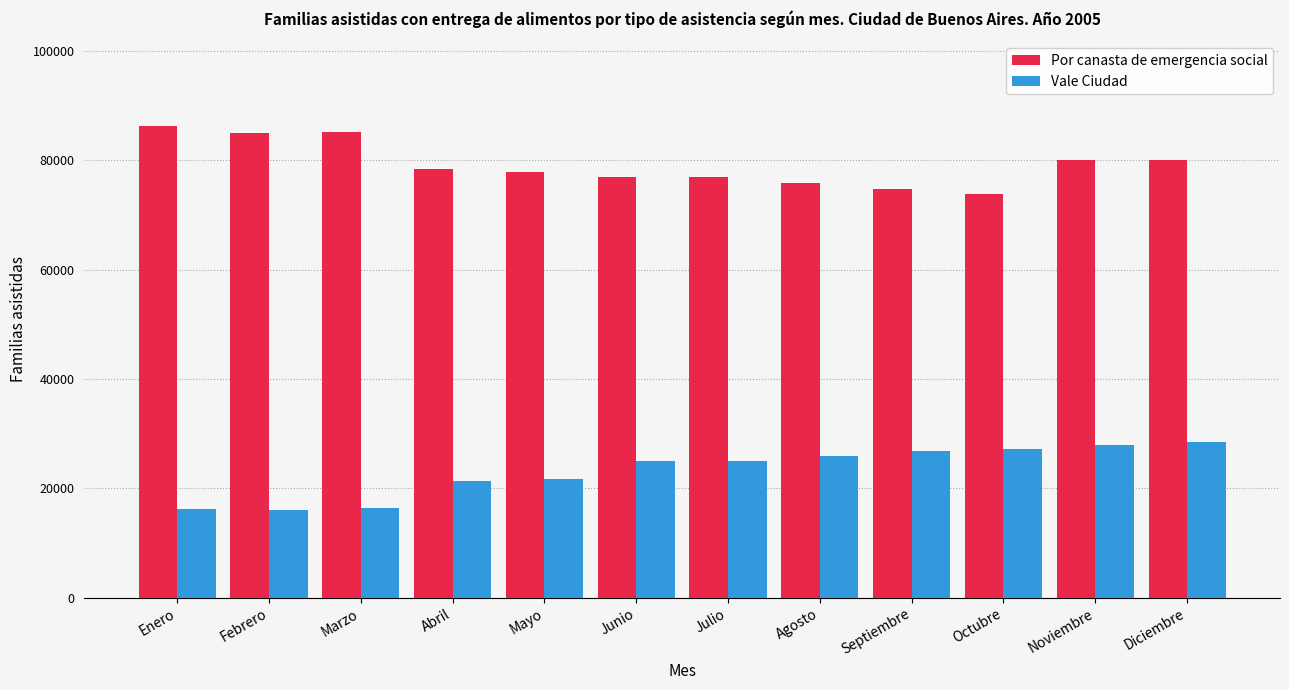

What is the label of the 6th bar from the left?

Junio